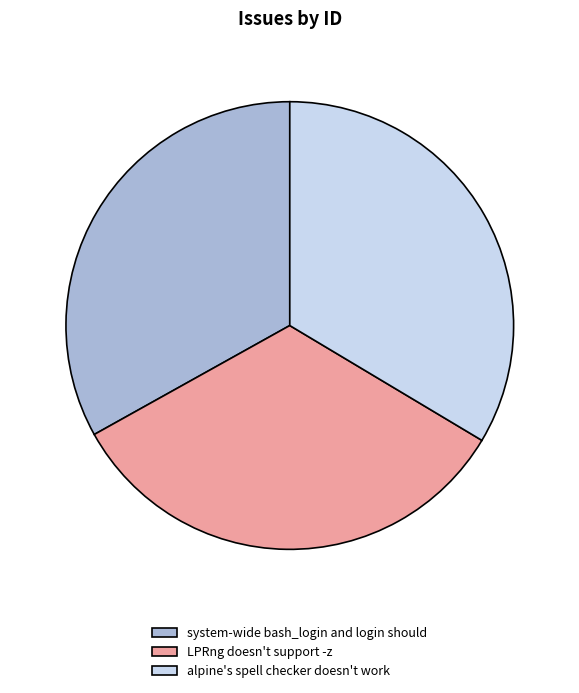

How many segments does this pie chart have?

3